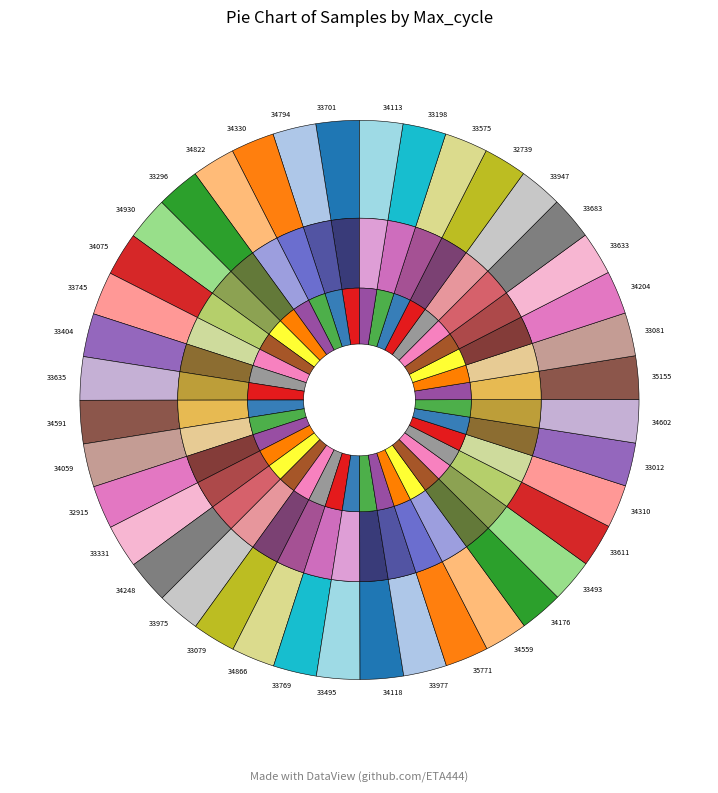

Count the number of slices in the pie.

40